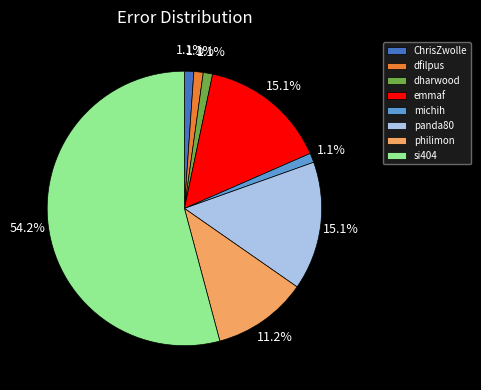

Does dharwood represent more than half of the total?

No